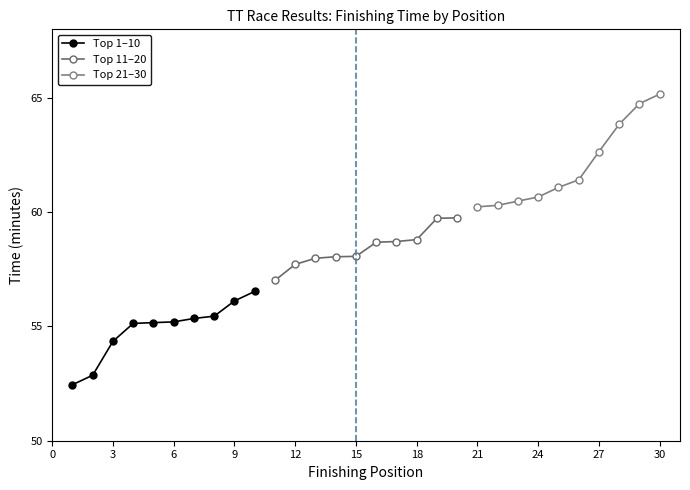

The value of Top 1–10 at 9 is 96.7. True or false?

False